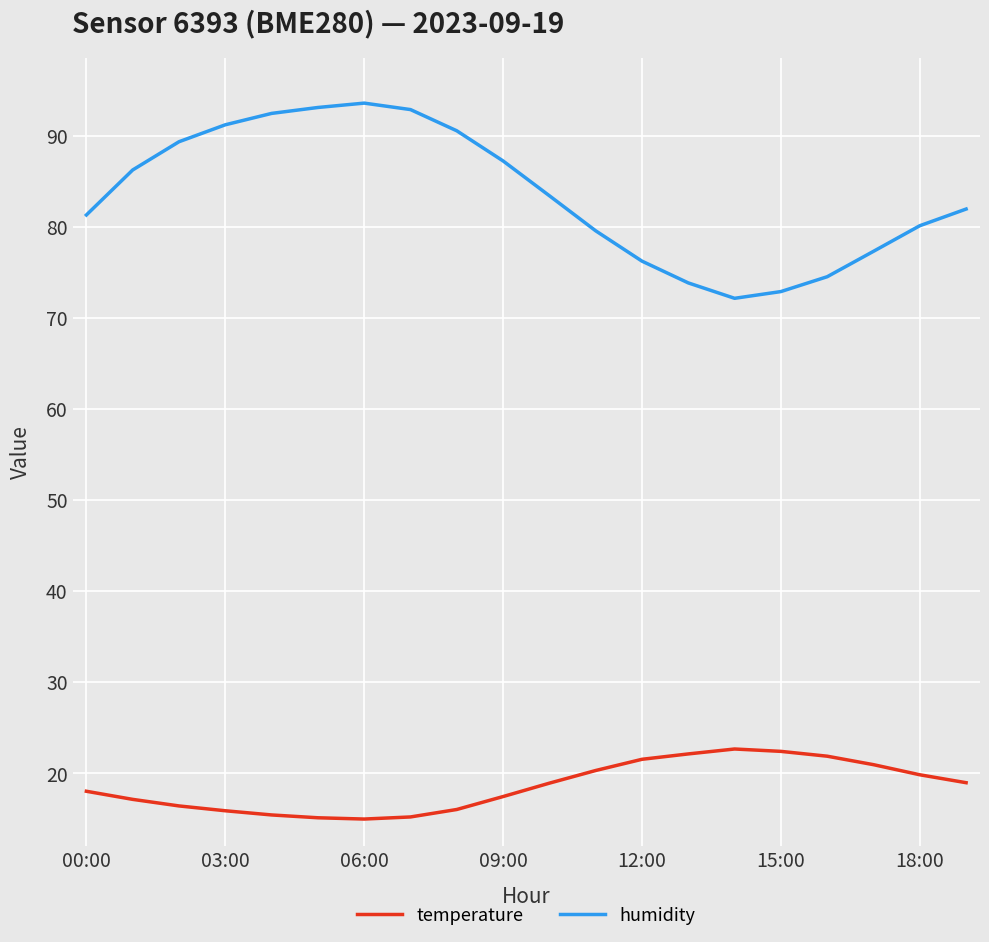

Rank the series by their maximum value, from highest to lowest.

humidity, temperature